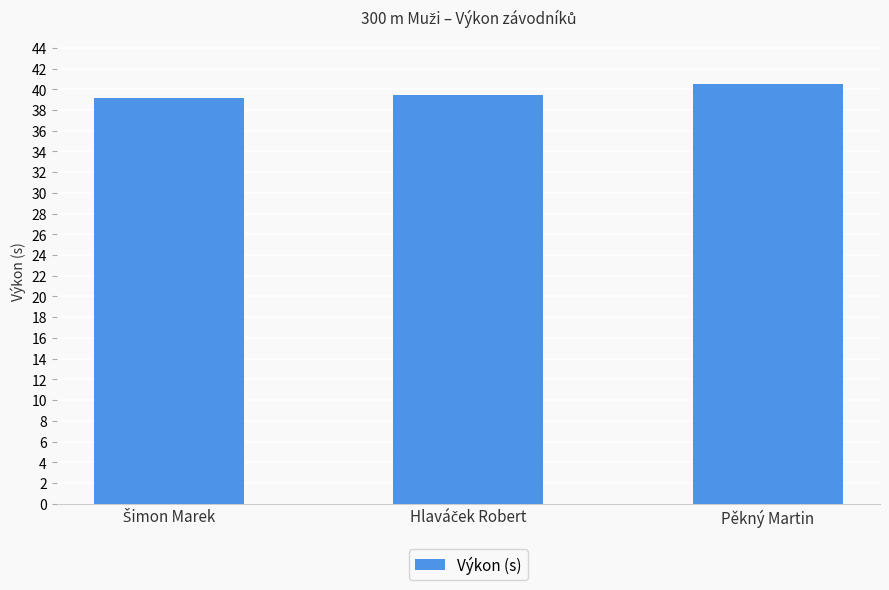

Is it true that the value at Pěkný Martin is 40.5?

True